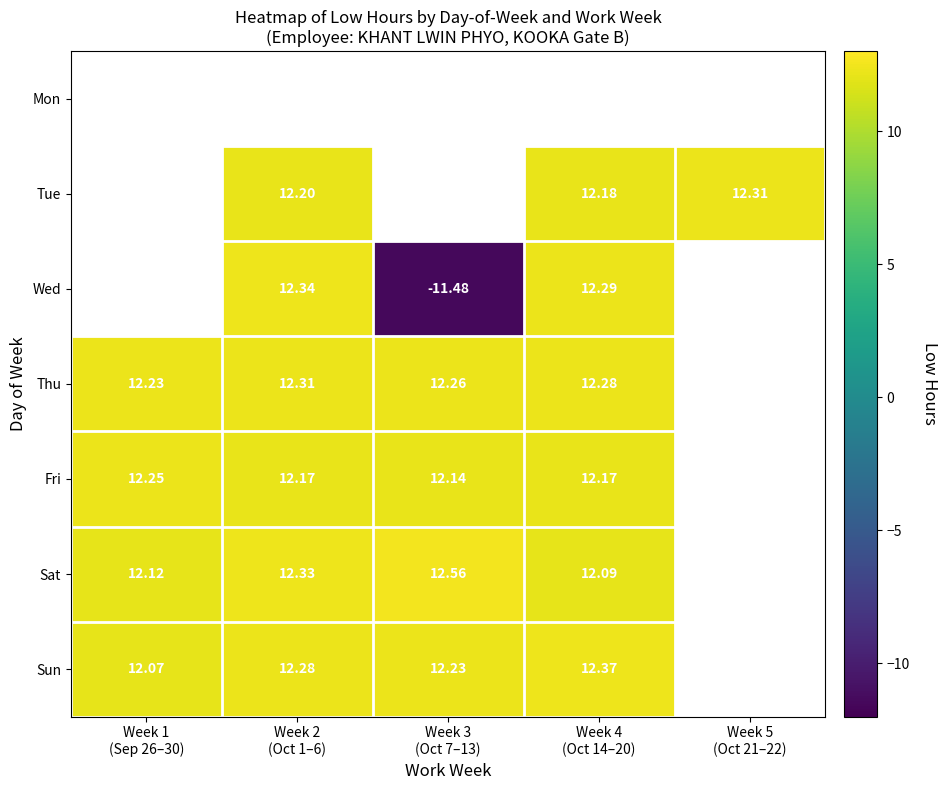

Which series changed the most between Week 1 (Sep 26–30) and Week 3 (Oct 7–13)?

Sat